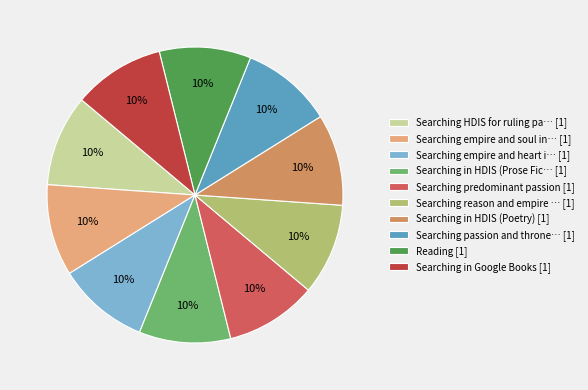

Is it true that Searching empire and soul in… [1] is 21% of the pie?

False